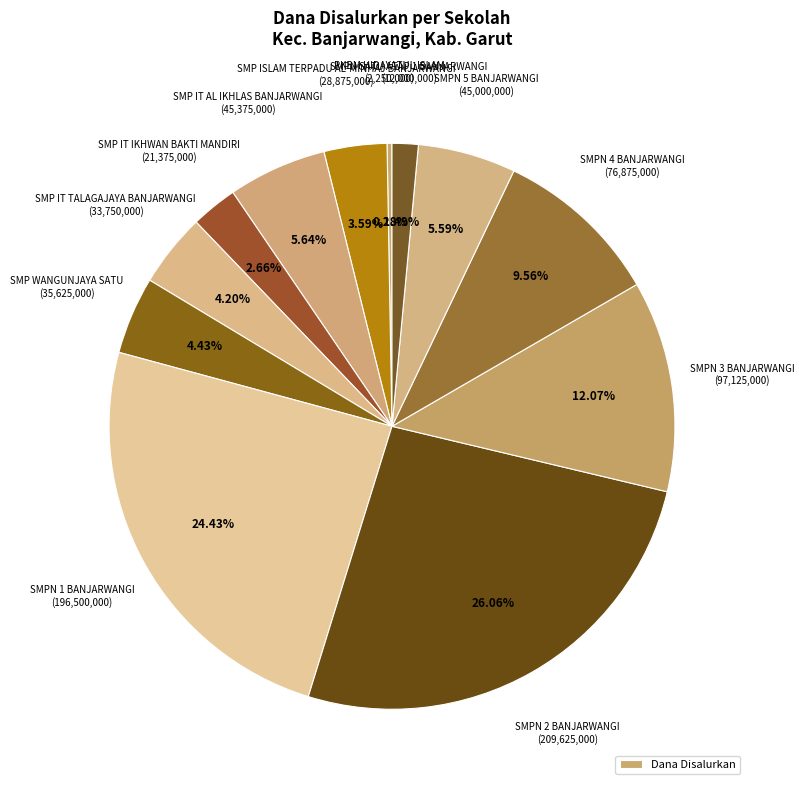

Count the number of slices in the pie.

12